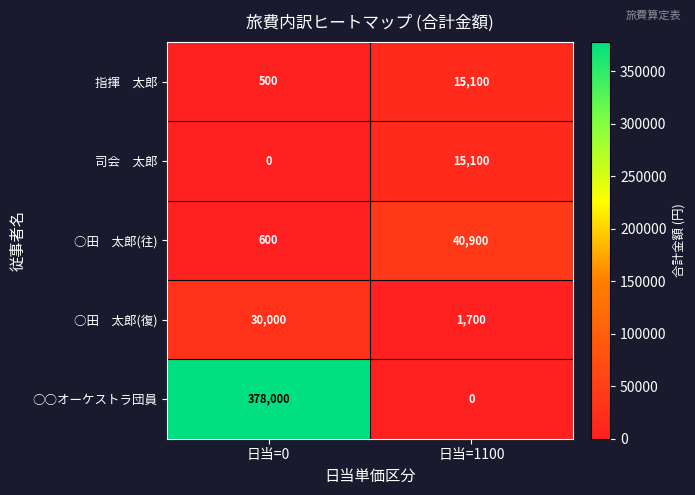

Which series has the widest spread of values?

○○オーケストラ団員